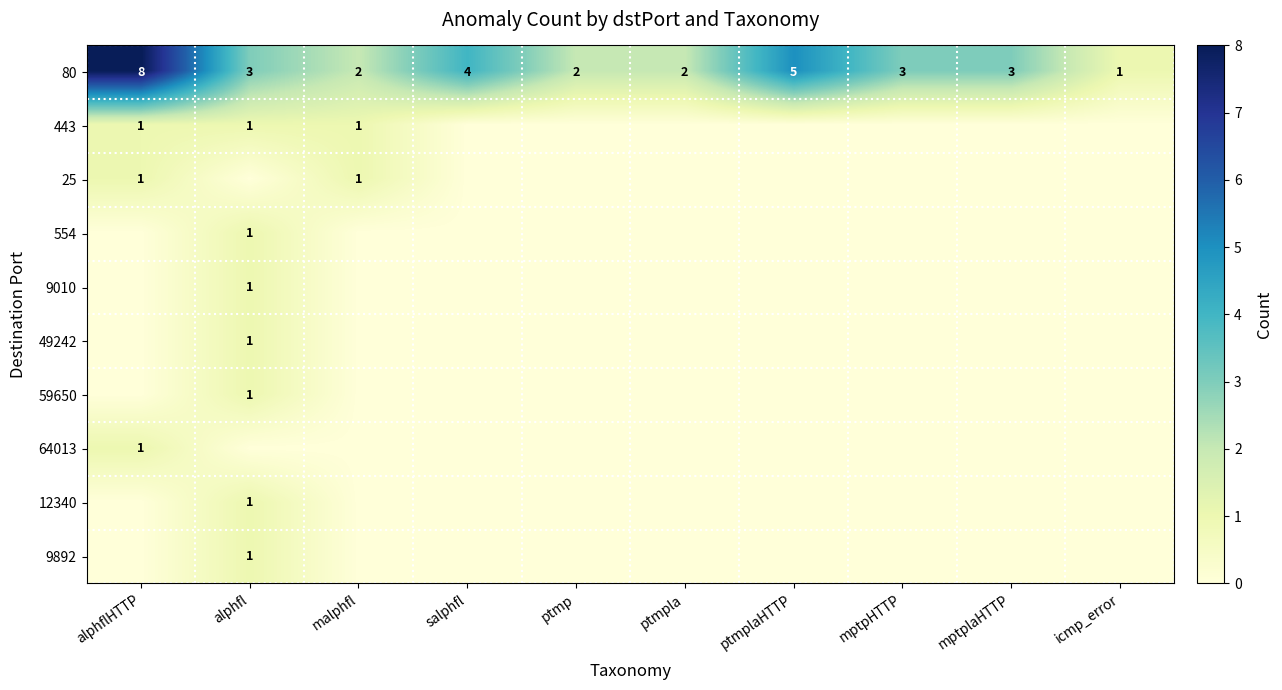

How many 9010 values are between 0 and 1?

10